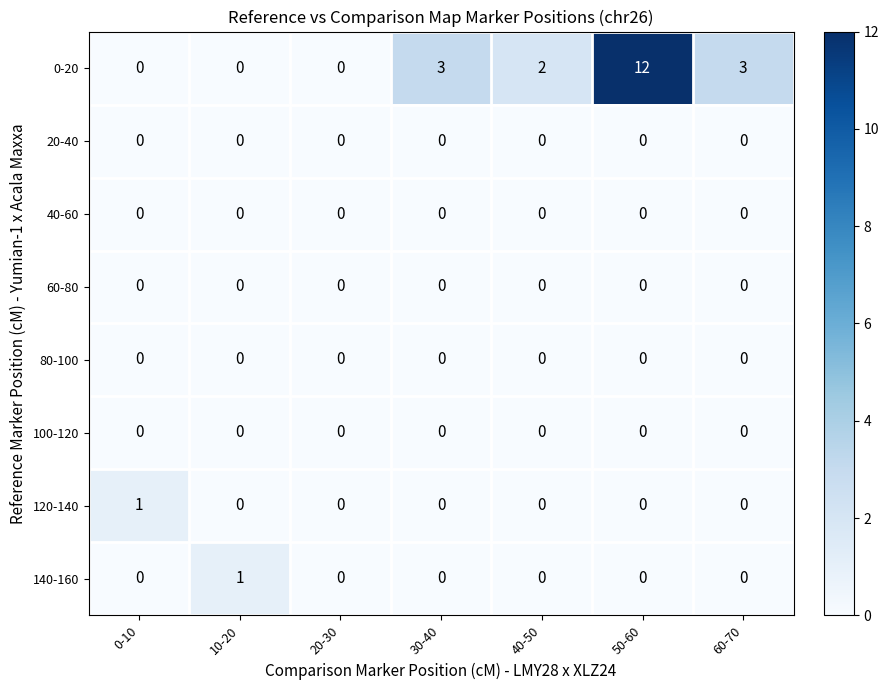

The value of 20-40 at 10-20 is 0. True or false?

True